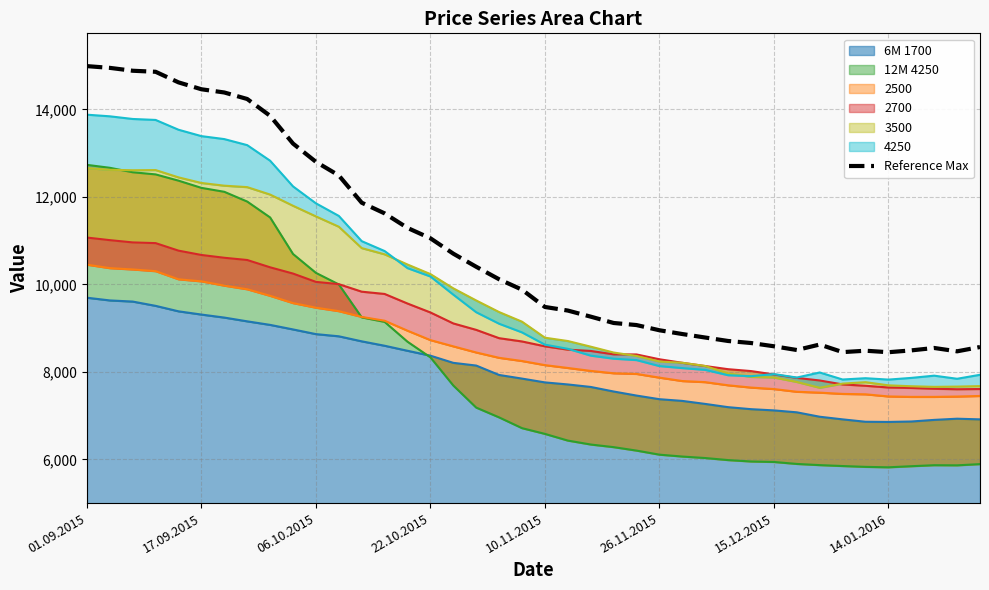

Approximately how many times larger is the value at 37 compared to 21?

0.9